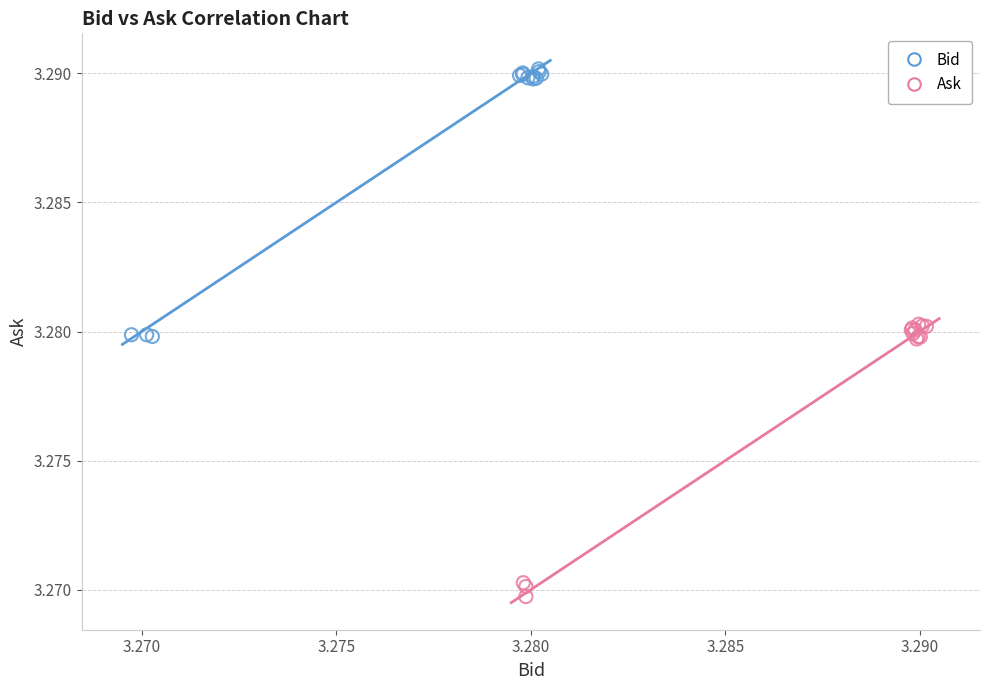

Which series reaches the maximum Y coordinate?

Bid